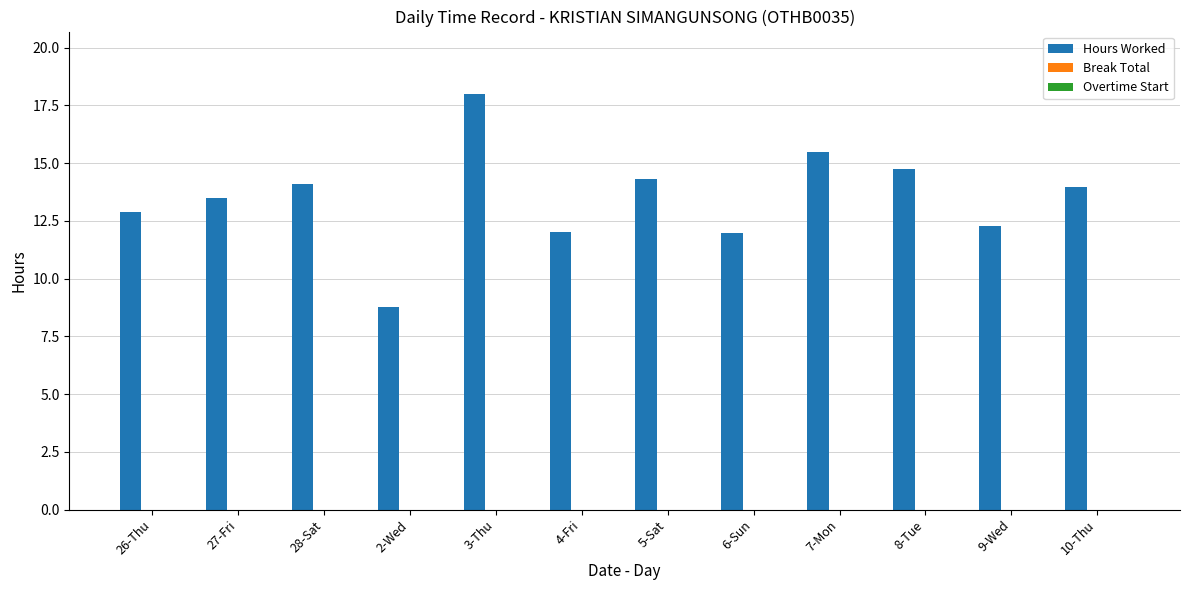

What is the approximate value at 3-Thu?

18.0